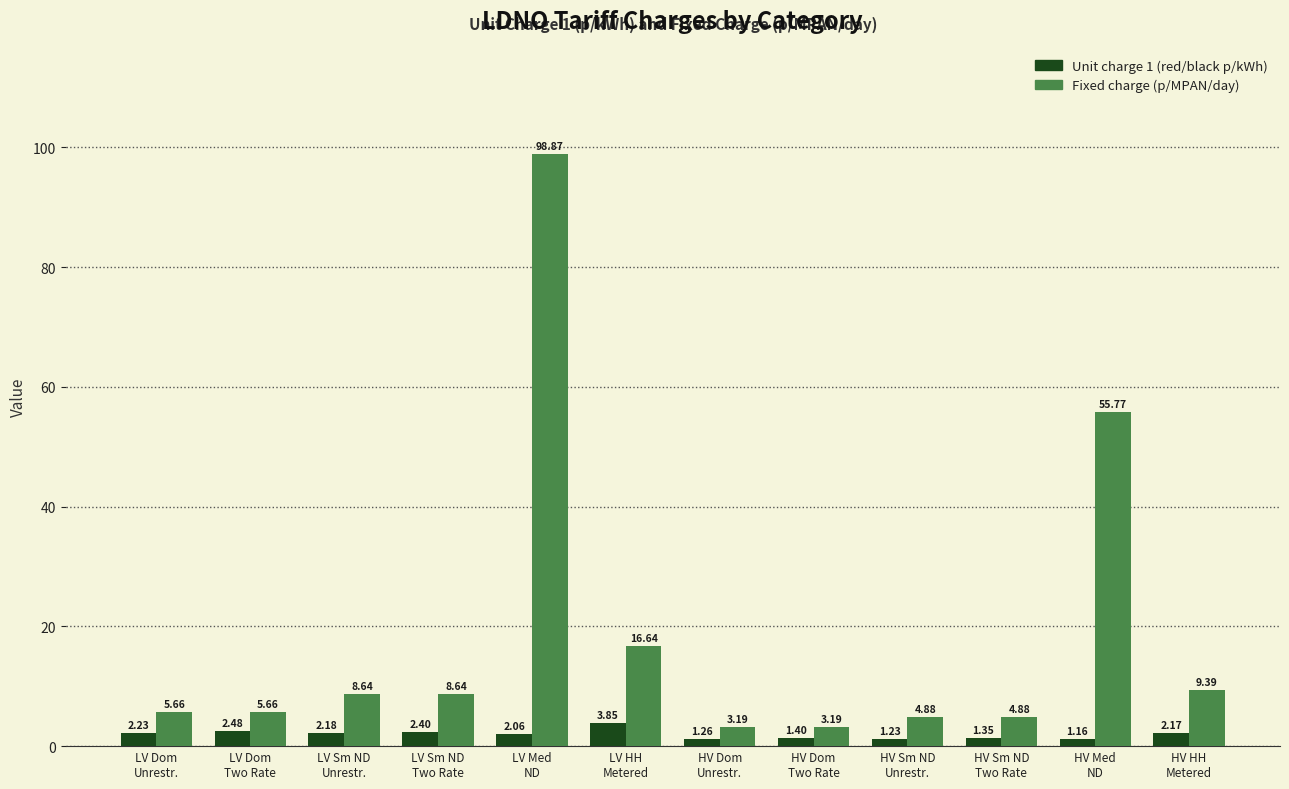

How many bars are there in each group?

2